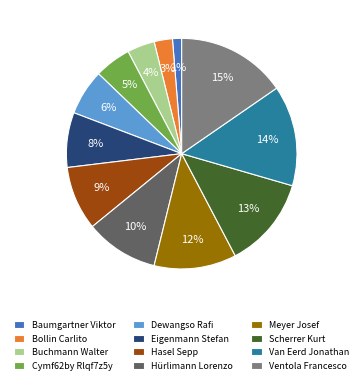

Count the number of slices in the pie.

12